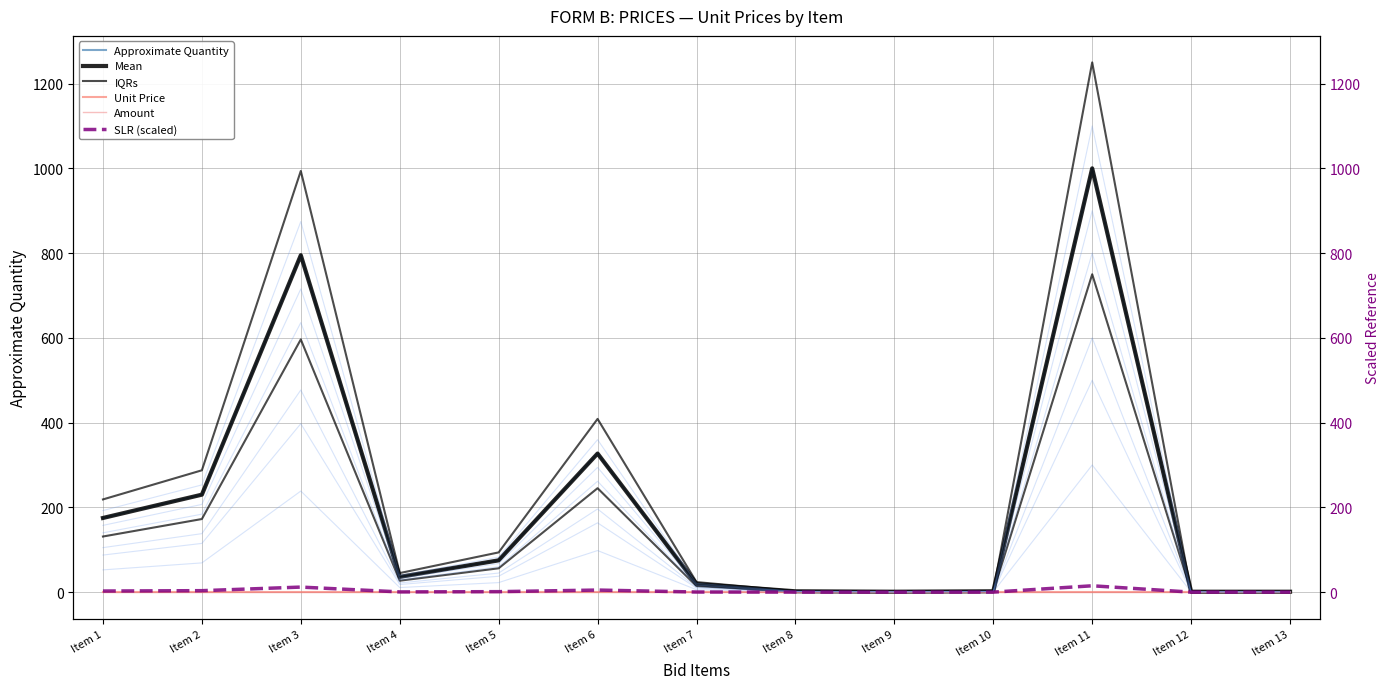

At which label is Approximate Quantity closest to 500?

Item 6